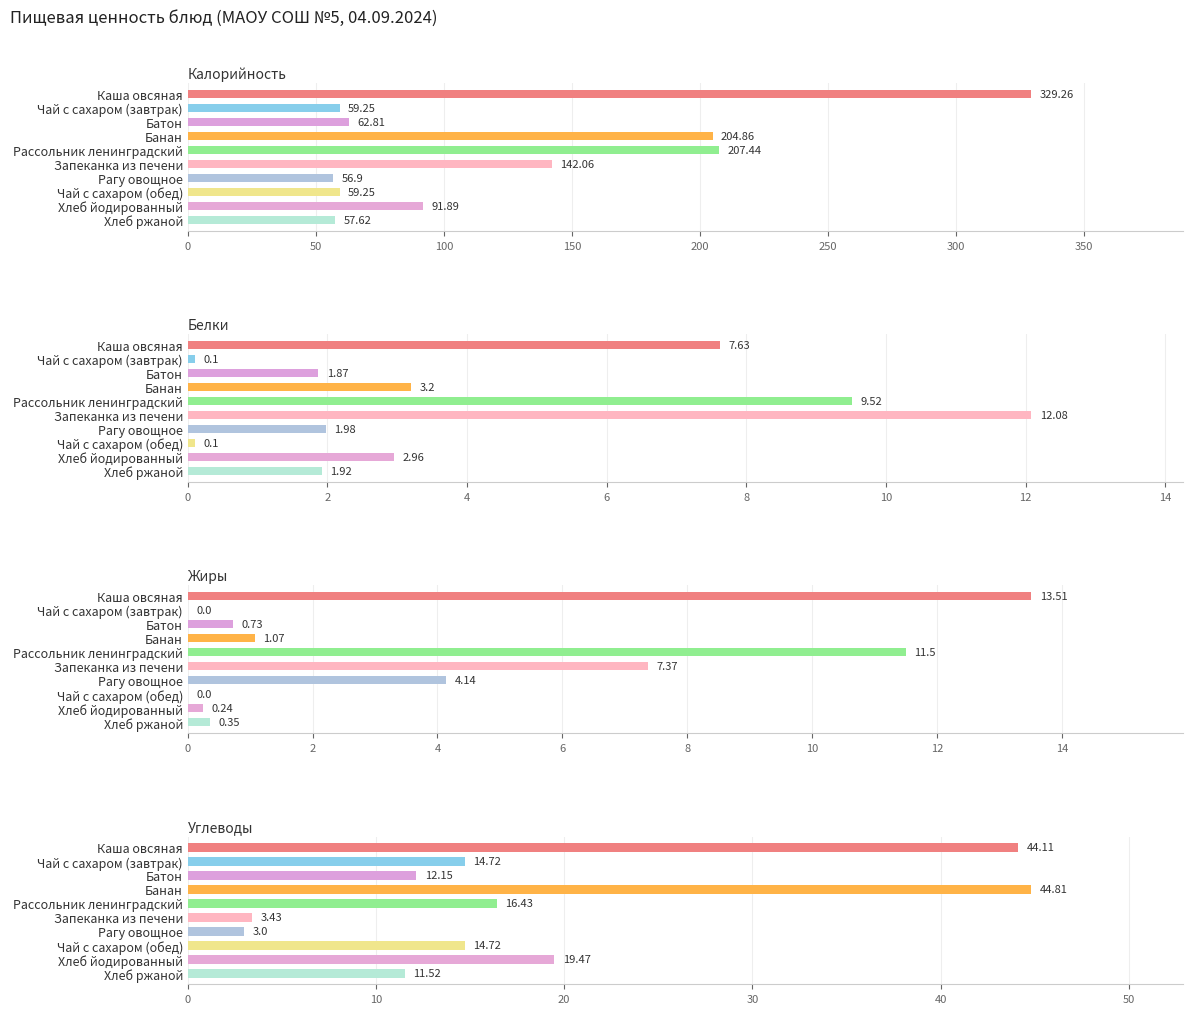

How many values in the Калорийность series are below 91?

5